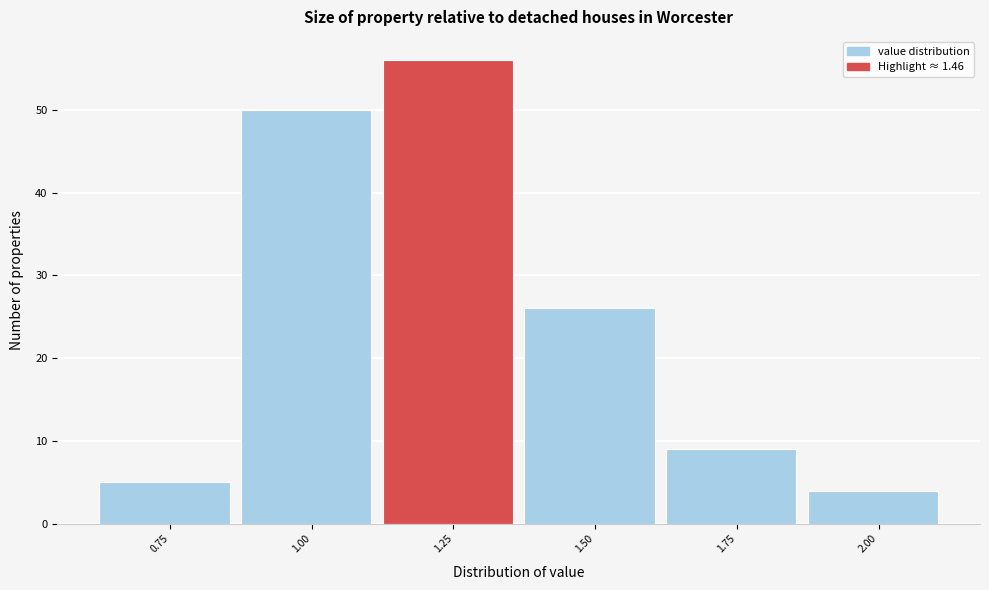

Reading right to left, what are all the values shown in this chart?

4	9	26	56	50	5